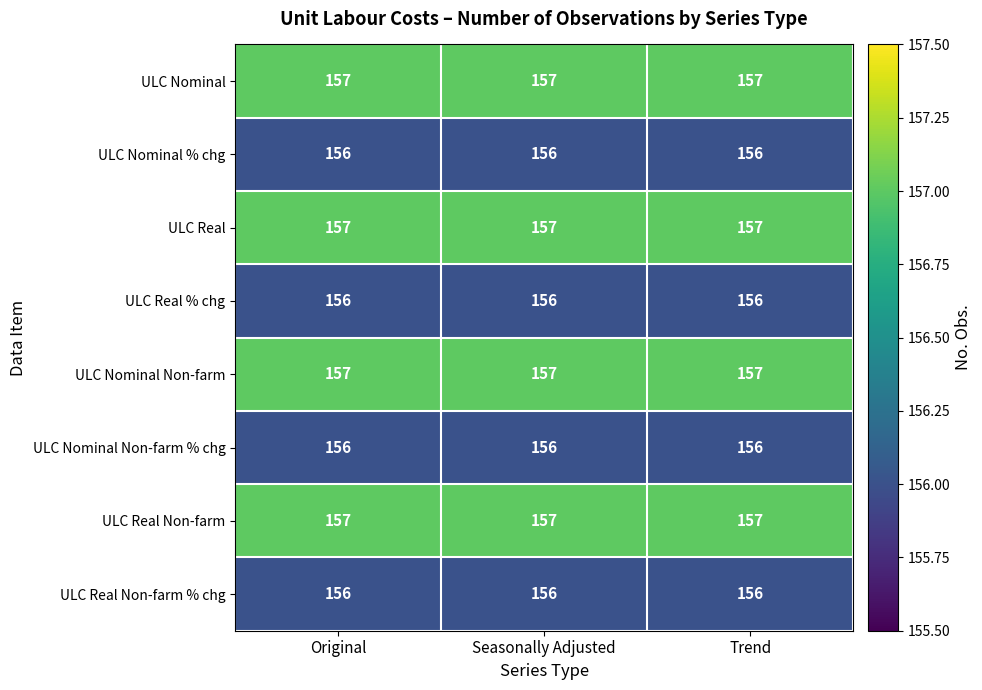

True or false: ULC Nominal Non-farm % chg has a value of 249 at Seasonally Adjusted.

False